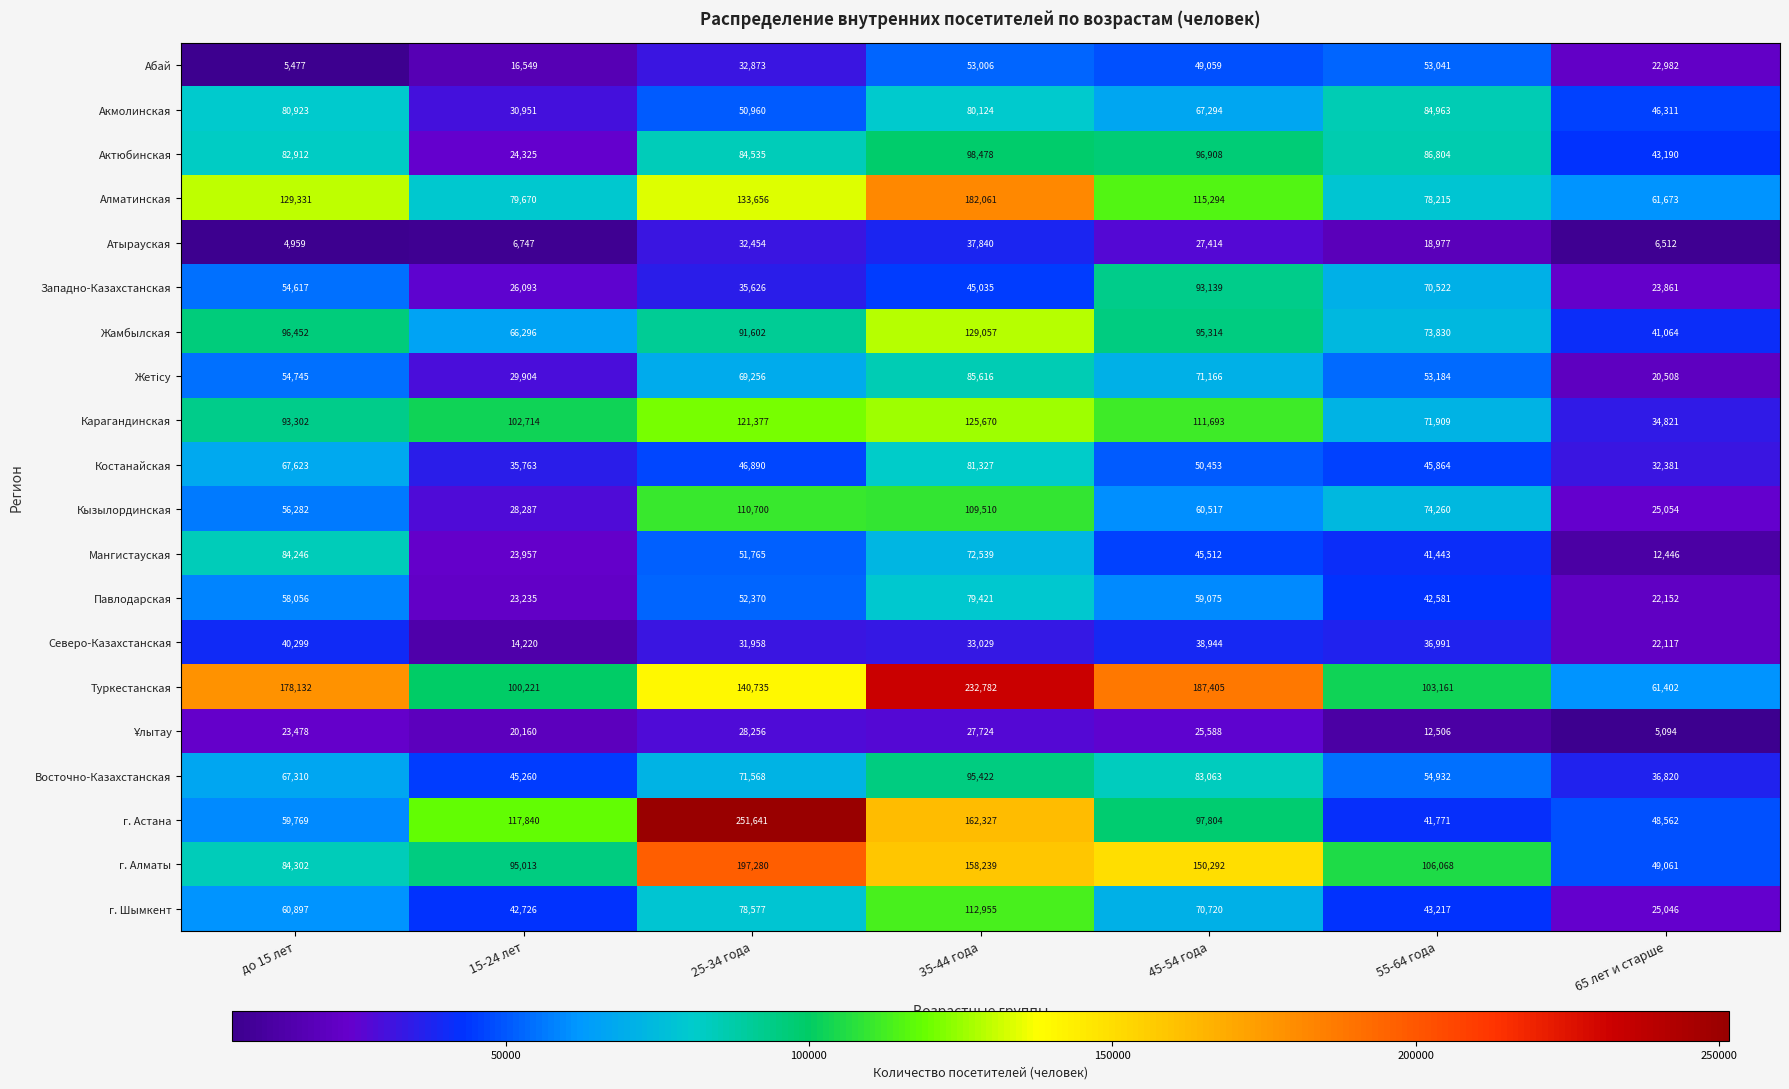

Read the г. Астана value at 25-34 года, to the nearest 10.

251640